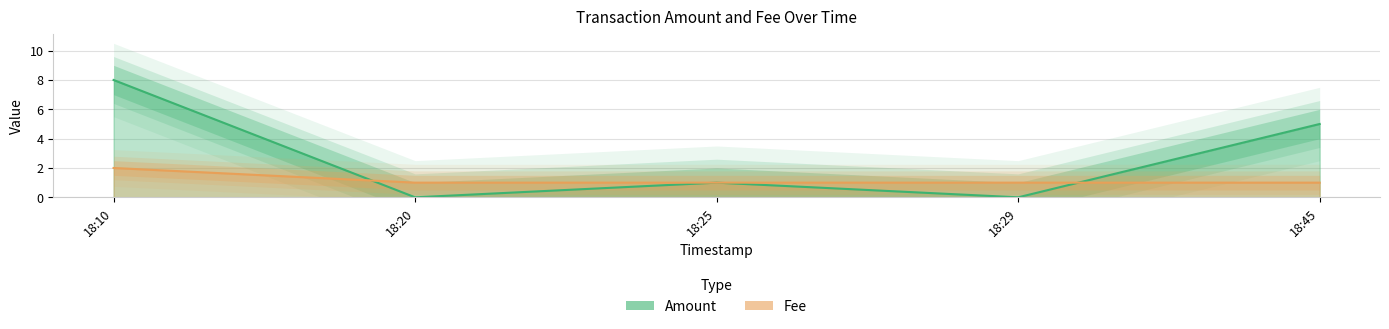

At which label does Fee reach its minimum?

18:20